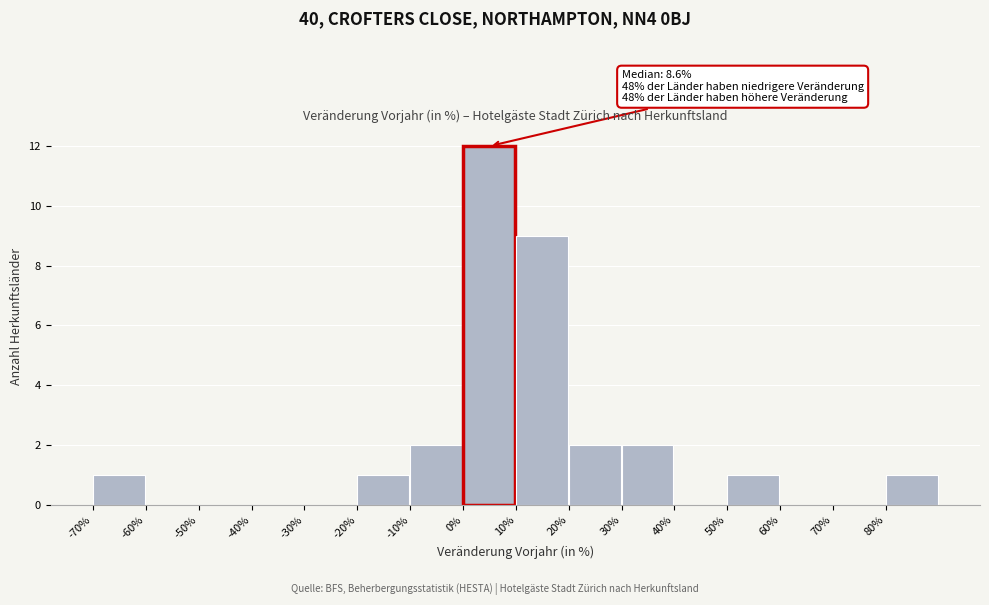

Which range on the x-axis has the tallest bar?

0 to 10